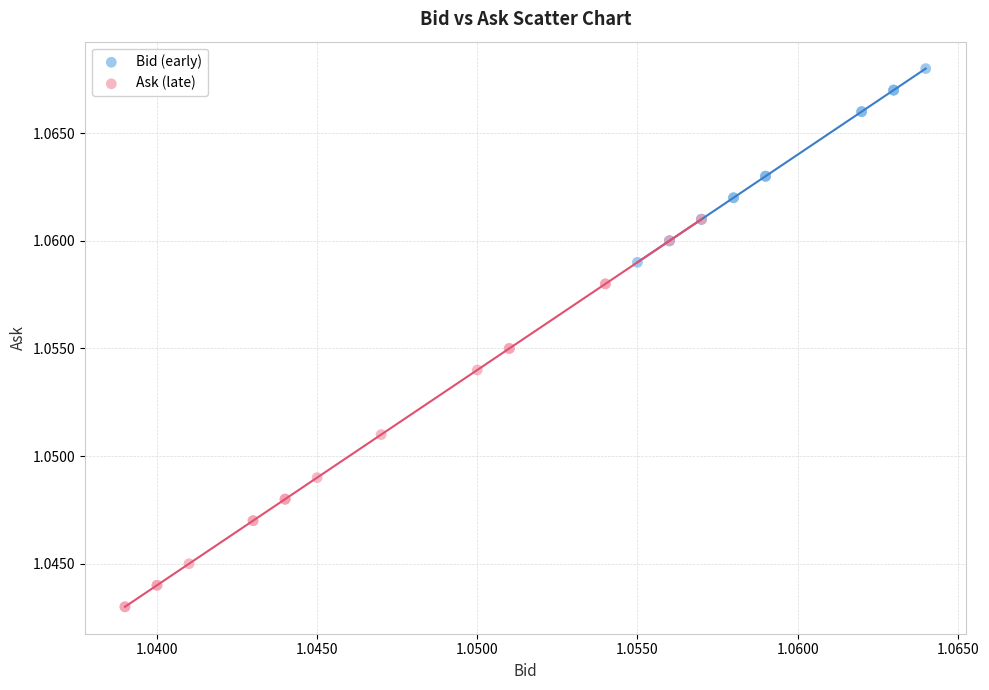

Which series has the largest Y range (max minus min)?

Ask (late)